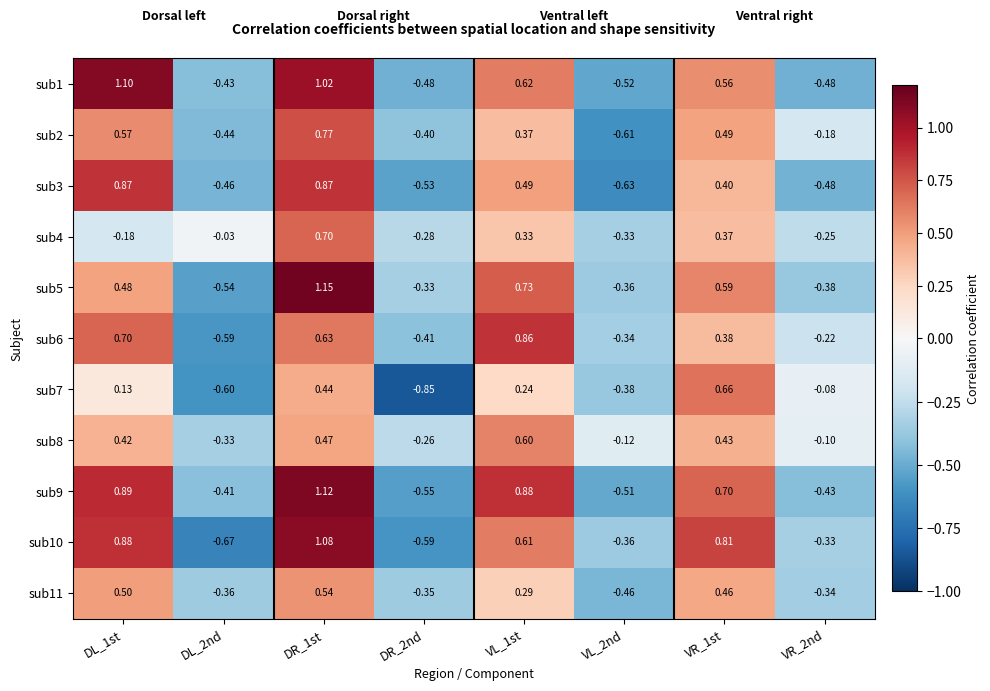

Which series has the largest range (max minus min)?

sub10